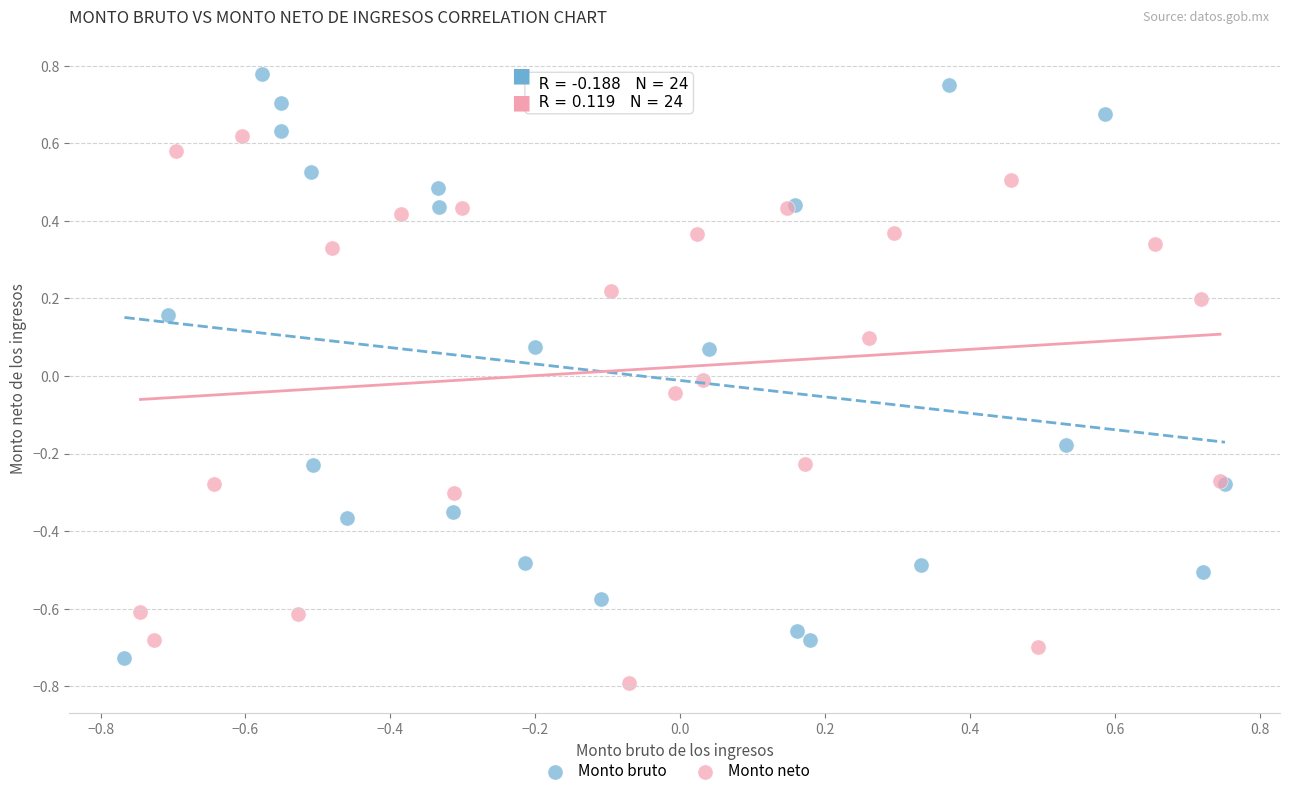

Which series contains the highest Y value?

Monto bruto